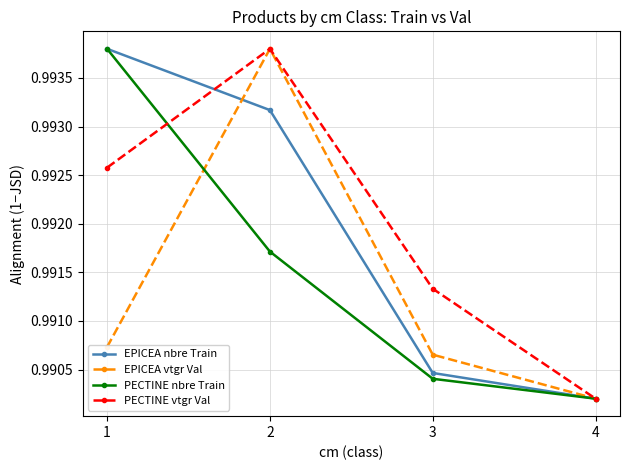

Which series changed the most between 2 and 3?

EPICEA vtgr Val